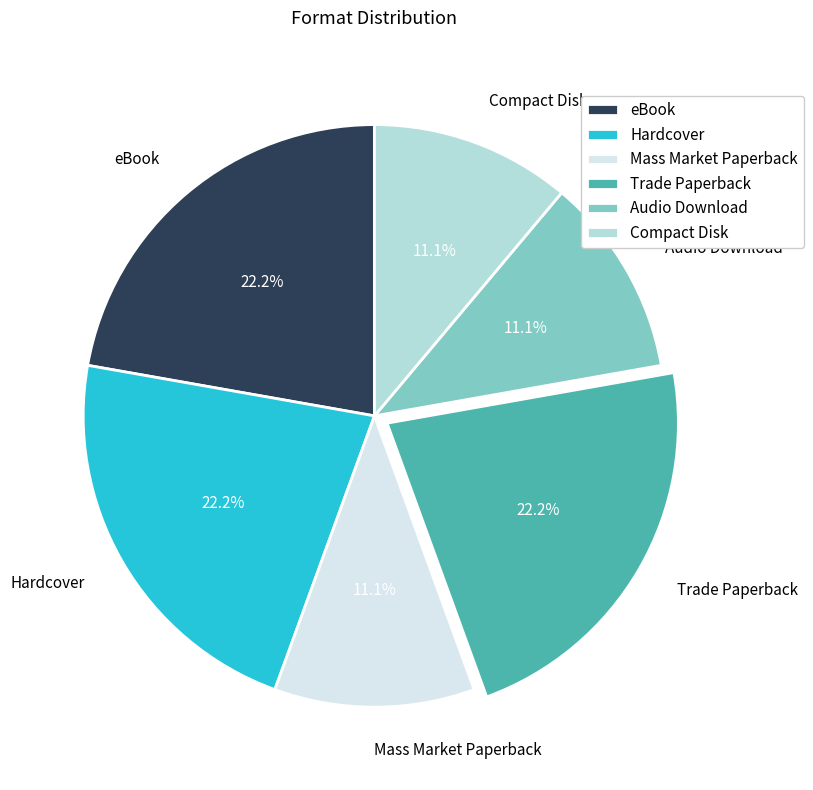

The Trade Paperback slice represents 22% of the pie. True or false?

True